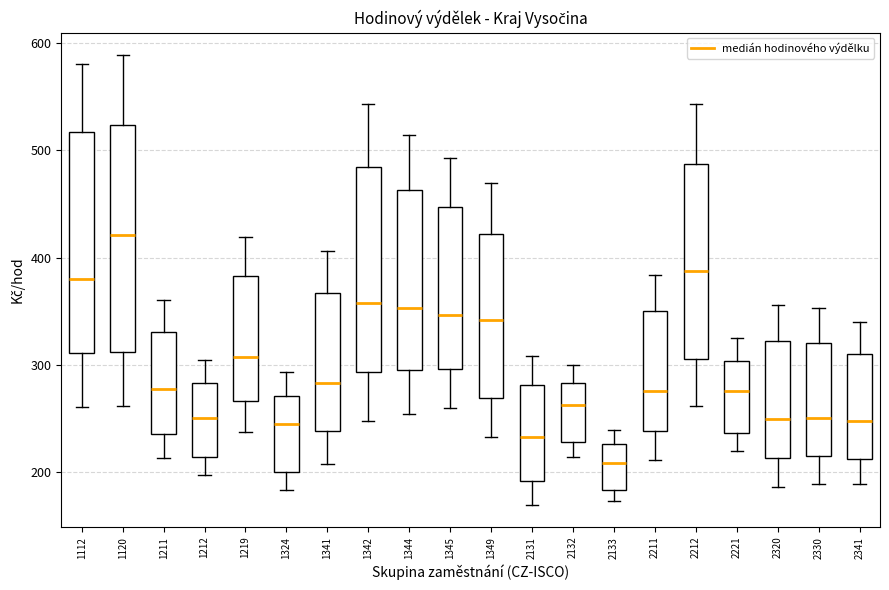

Reading left to right, read every box against the y-axis: the position of its median line, the range the box covers, and the ends of its whiskers. The values are not printed on the chart, so give them approximately, as read against the axis.

1112: median 380, box 310 to 520, whiskers 260 to 580
1120: median 420, box 310 to 520, whiskers 260 to 590
1211: median 280, box 240 to 330, whiskers 210 to 360
1212: median 250, box 210 to 280, whiskers 200 to 300
1219: median 310, box 270 to 380, whiskers 240 to 420
1324: median 240, box 200 to 270, whiskers 180 to 290
1341: median 280, box 240 to 370, whiskers 210 to 410
1342: median 360, box 290 to 480, whiskers 250 to 540
1344: median 350, box 290 to 460, whiskers 250 to 510
1345: median 350, box 300 to 450, whiskers 260 to 490
1349: median 340, box 270 to 420, whiskers 230 to 470
2131: median 230, box 190 to 280, whiskers 170 to 310
2132: median 260, box 230 to 280, whiskers 210 to 300
2133: median 210, box 180 to 230, whiskers 170 to 240
2211: median 280, box 240 to 350, whiskers 210 to 380
2212: median 390, box 310 to 490, whiskers 260 to 540
2221: median 280, box 240 to 300, whiskers 220 to 320
2320: median 250, box 210 to 320, whiskers 190 to 360
2330: median 250, box 210 to 320, whiskers 190 to 350
2341: median 250, box 210 to 310, whiskers 190 to 340